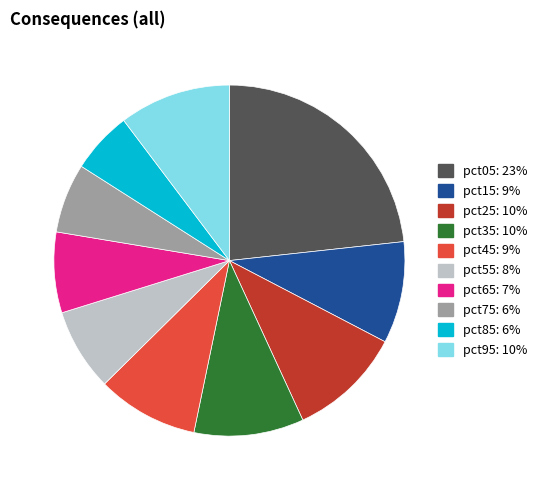

Which category has the biggest portion of the pie?

pct05